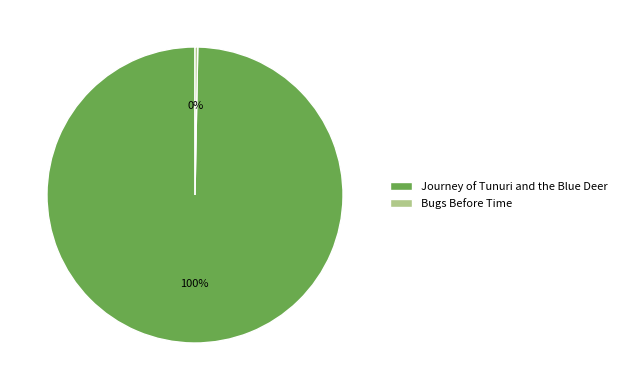

Which category has the smallest portion of the pie?

Bugs Before Time